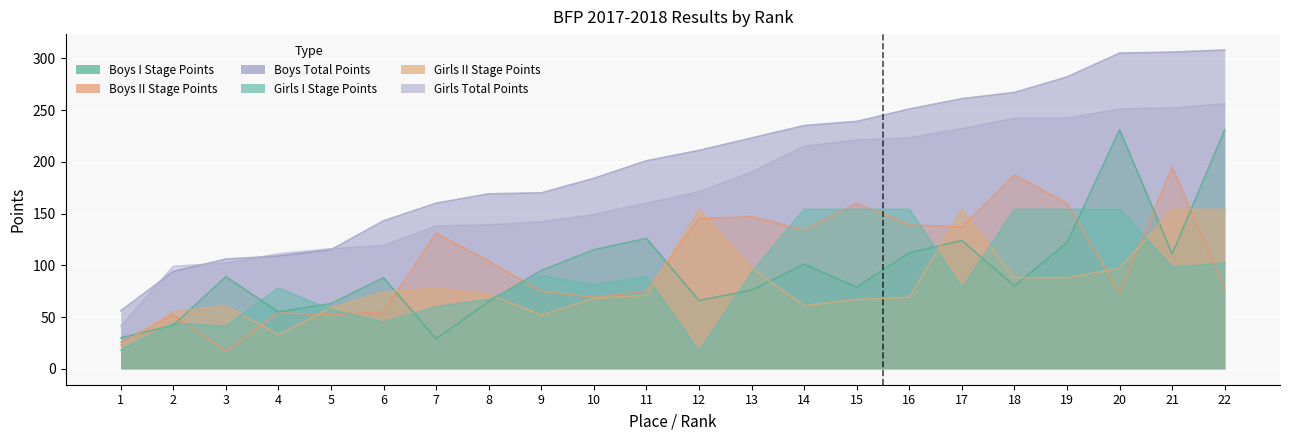

True or false: Boys I Stage Points and Boys II Stage Points cross at least once.

True